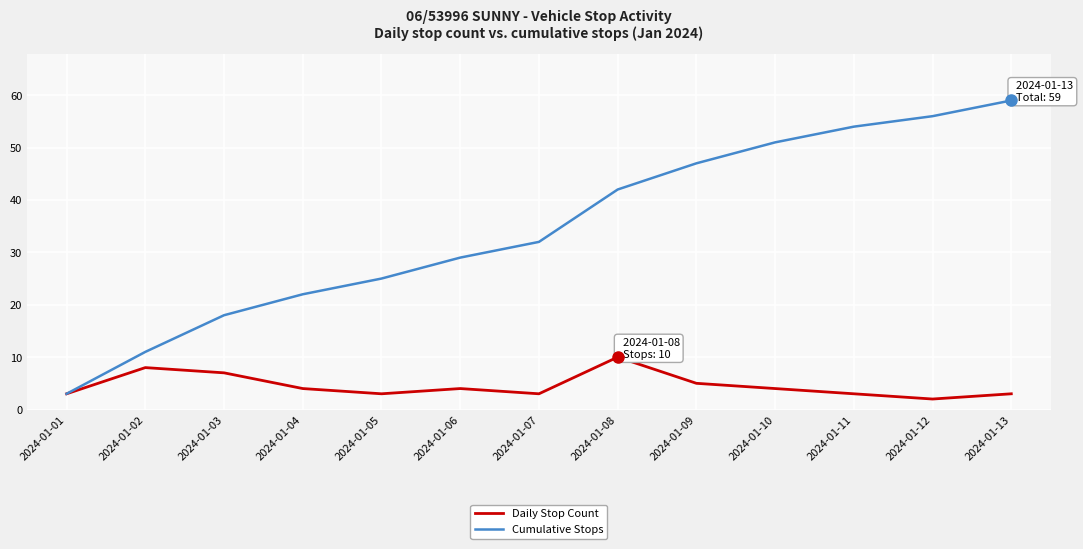

What is the lowest value of the Daily Stop Count series?

2